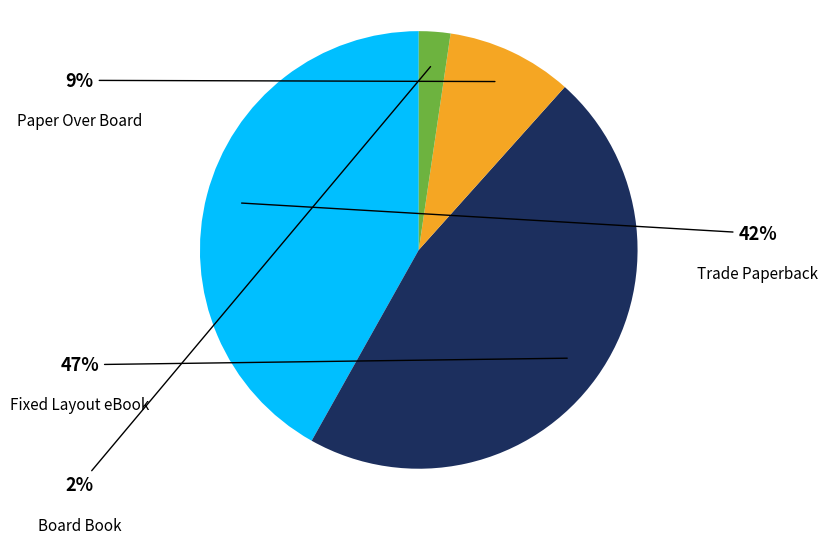

Does any single category account for the majority?

No